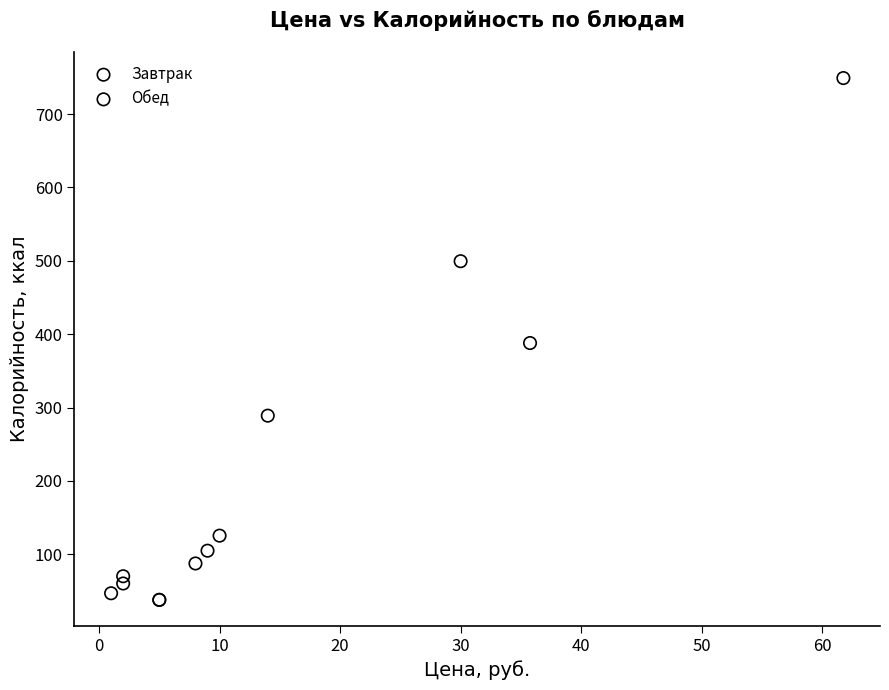

Which series has the widest spread of Y values?

Обед